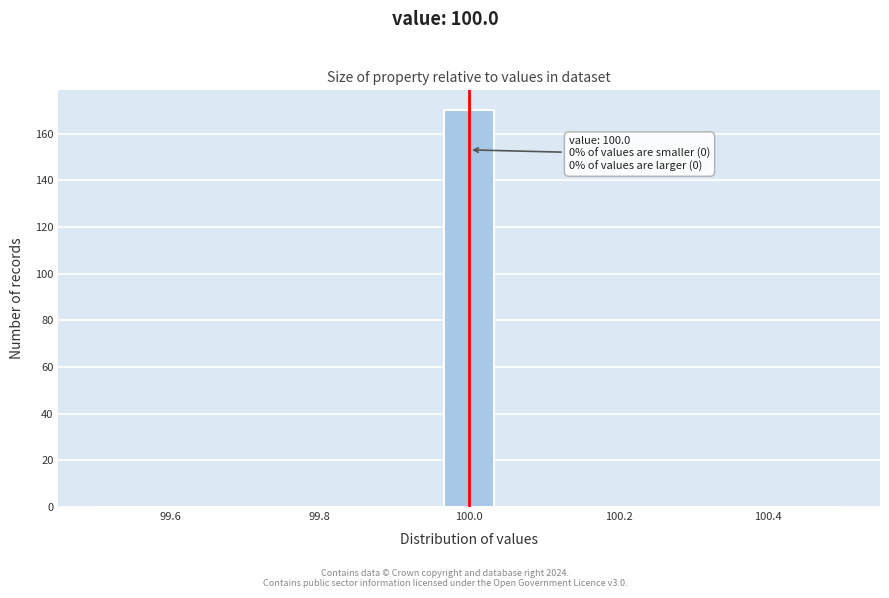

Around what value on the x-axis is the tallest bar? Give the approximate position of its centre, as read against the axis.

100.00